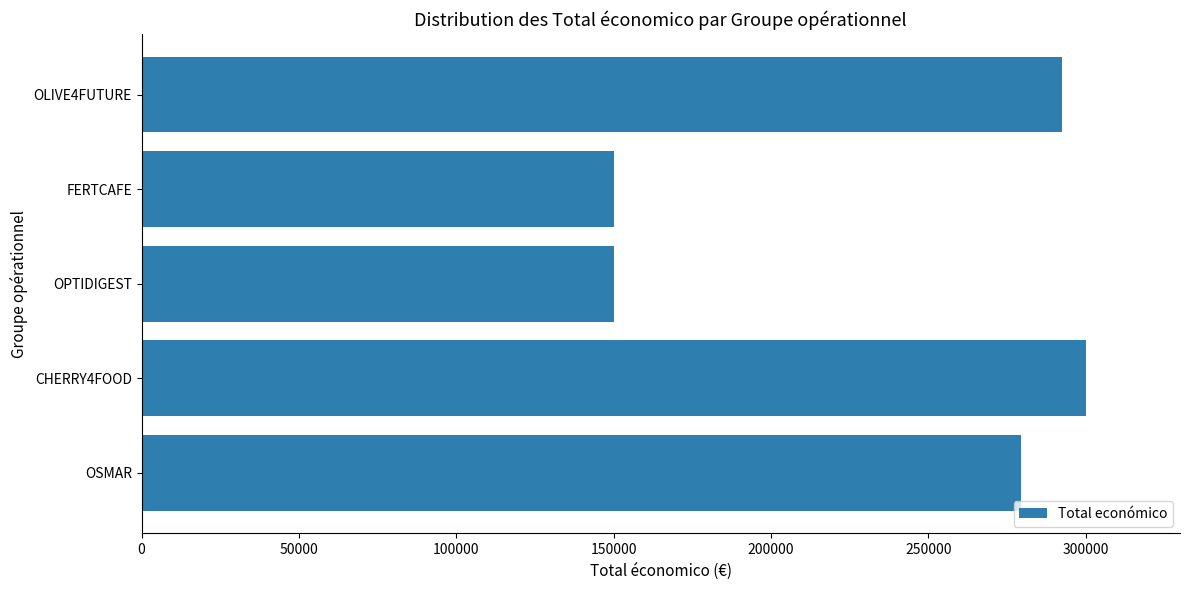

What is the change in value from FERTCAFE to OLIVE4FUTURE?

+142495